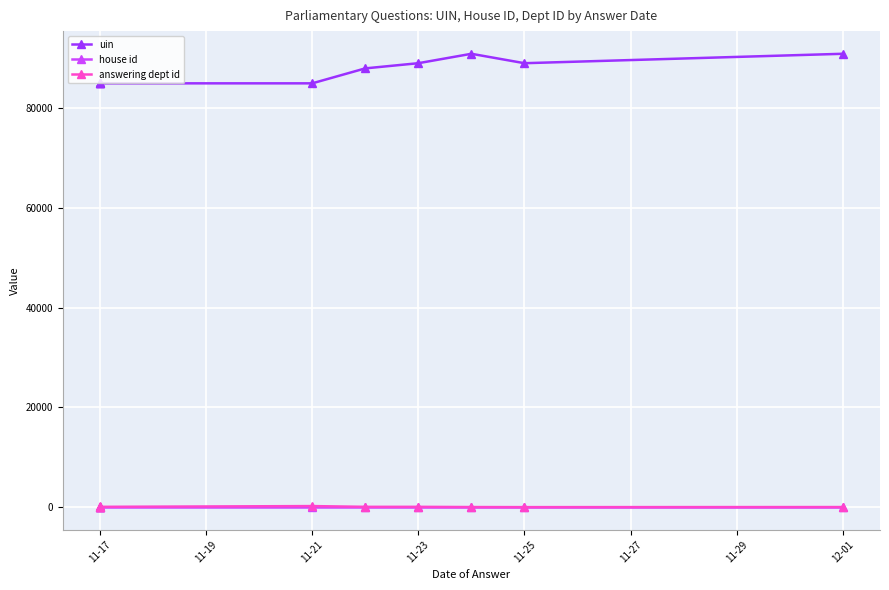

What is the difference between the maximum and minimum values in the uin series?

5927